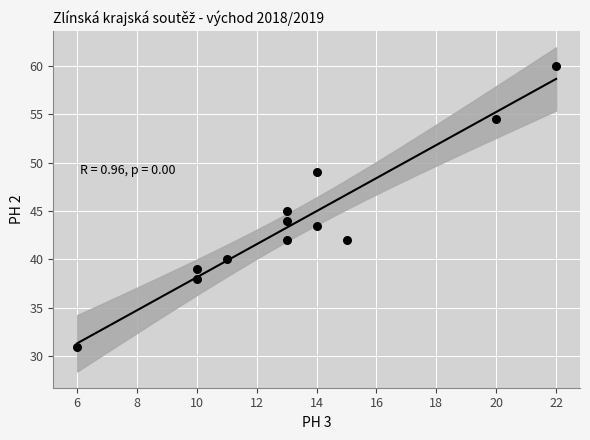

What is the range of X values (max minus min)?

16.0